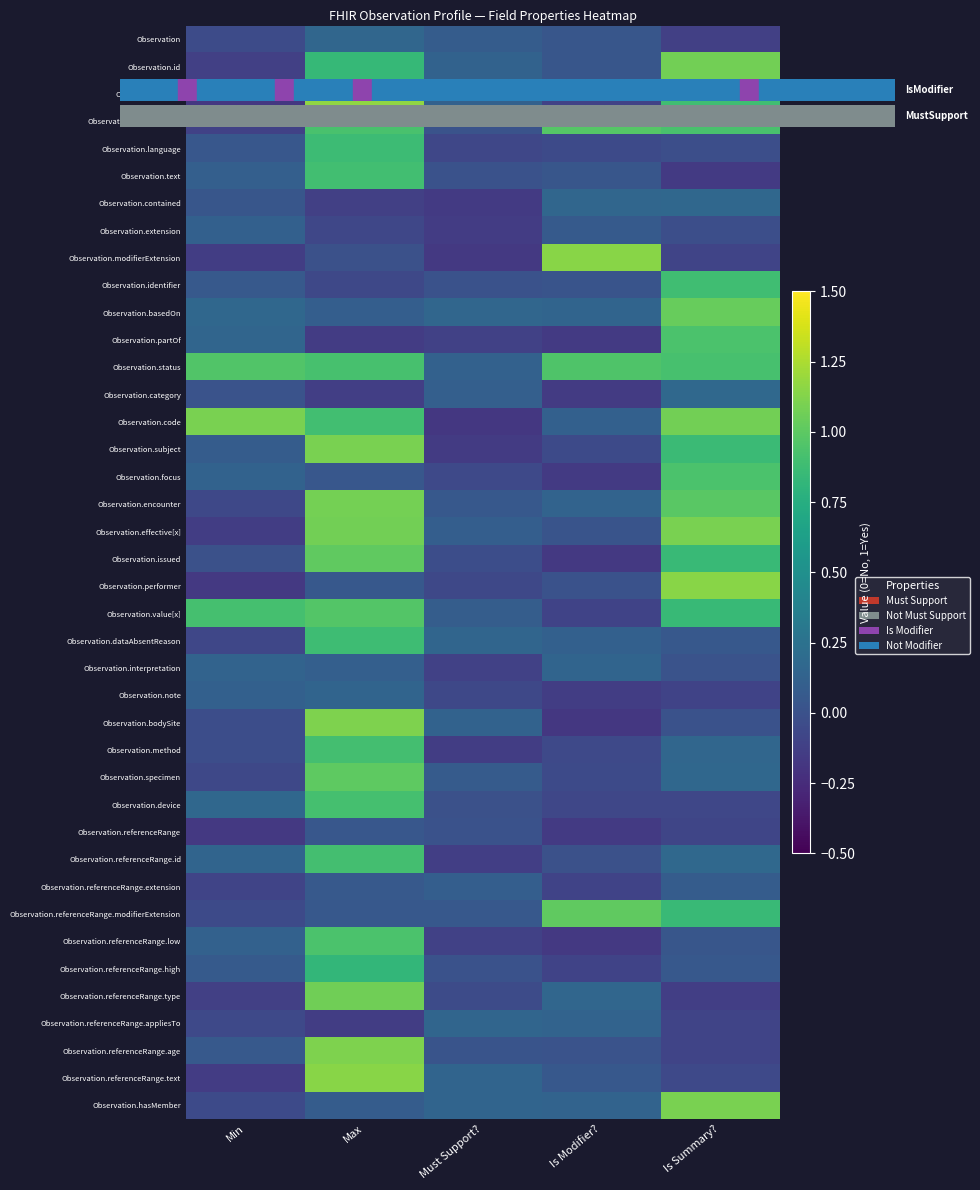

Count the number of data series in this chart.

40